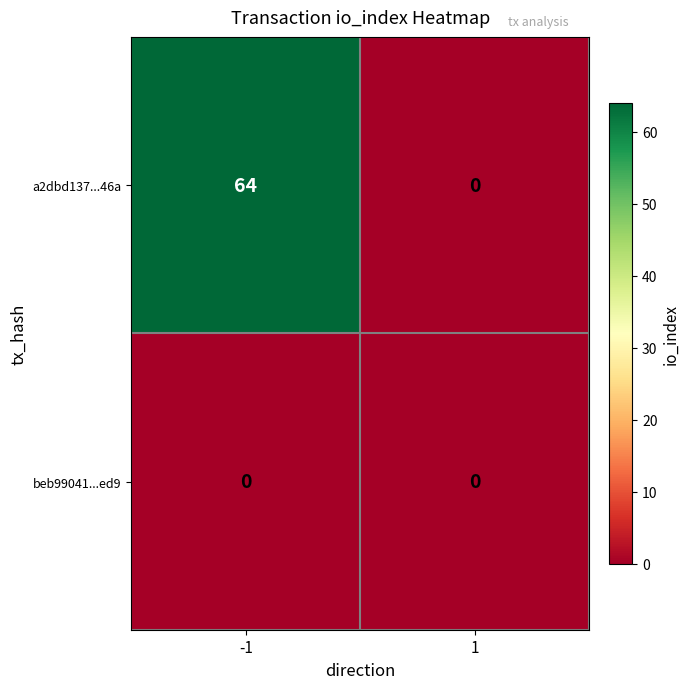

At which category is the sum across all series the highest?

-1